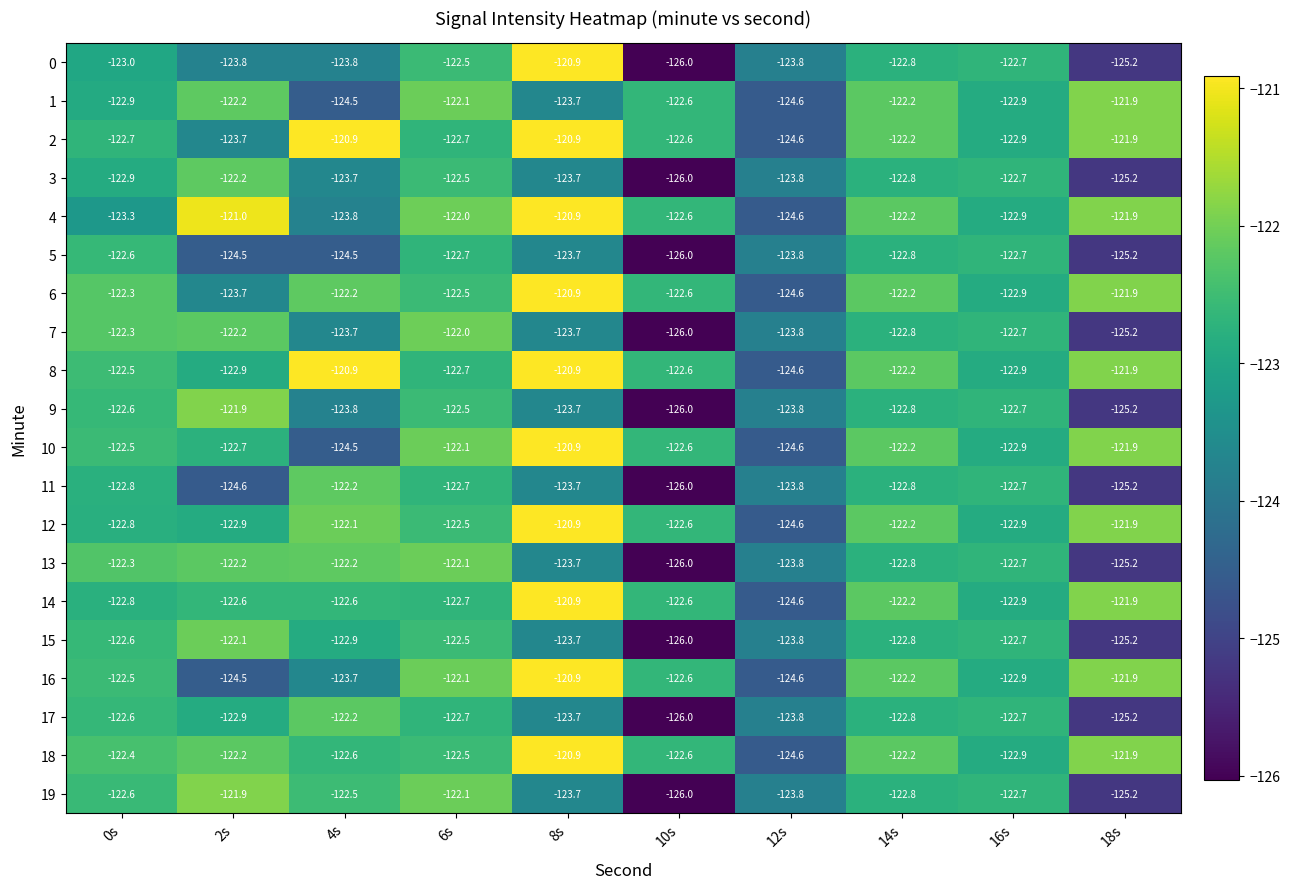

At how many categories does at least one series exceed -124?

10